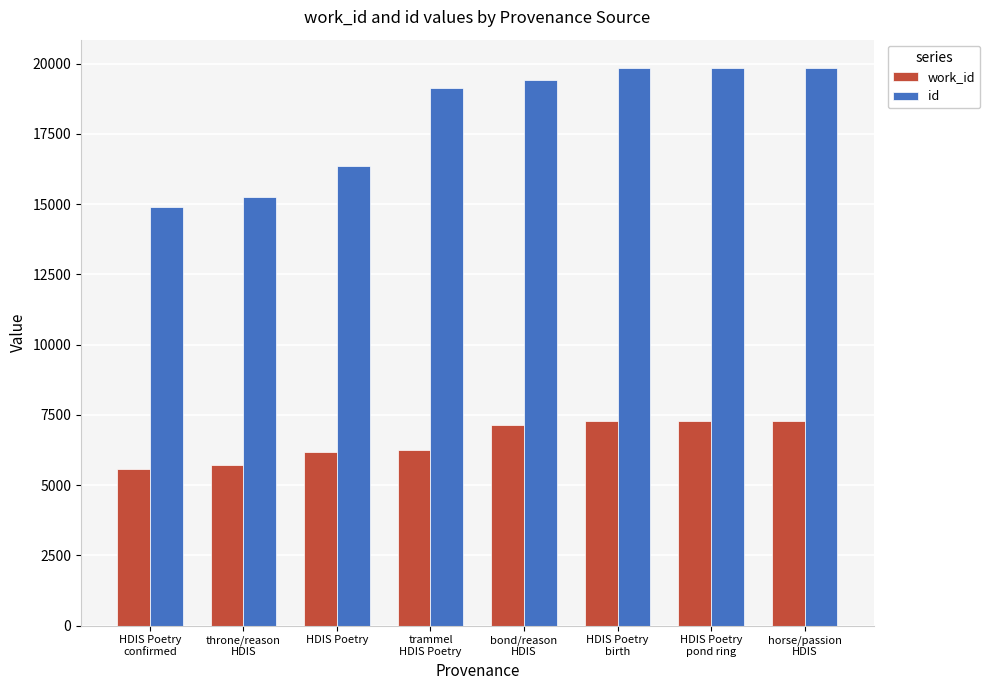

How many bars are there in total?

16